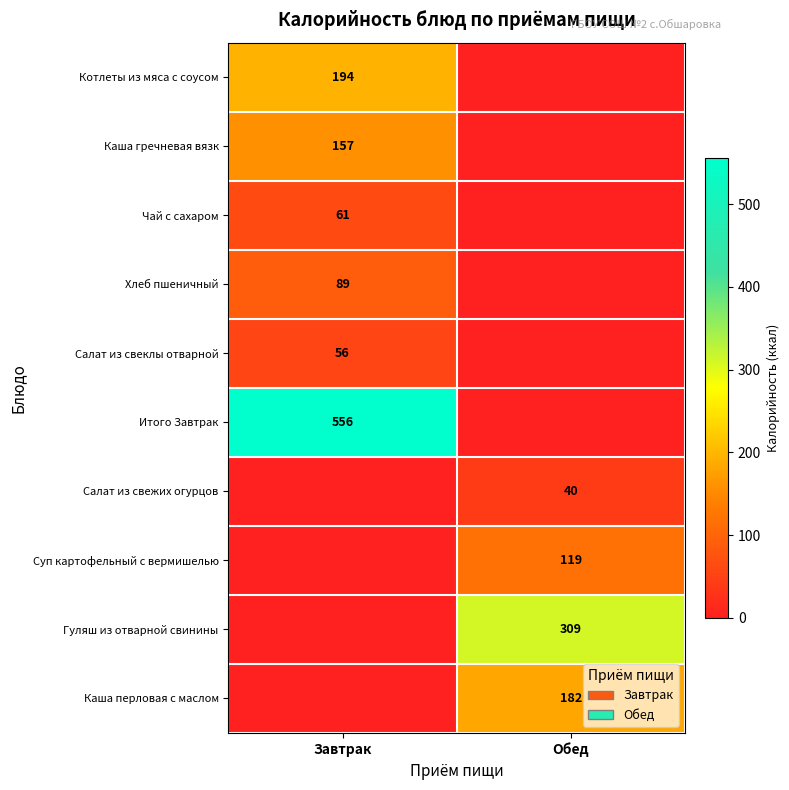

True or false: Суп картофельный с вермишелью has a value of 186 at Обед.

False